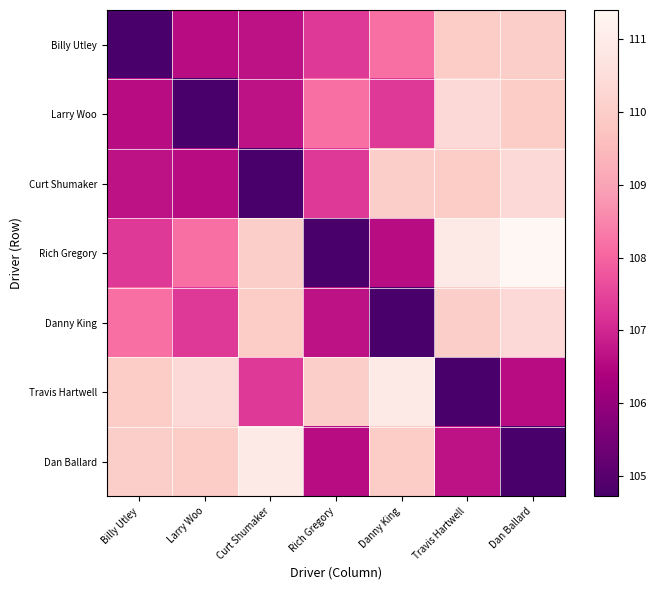

How many distinct data groups are displayed?

7